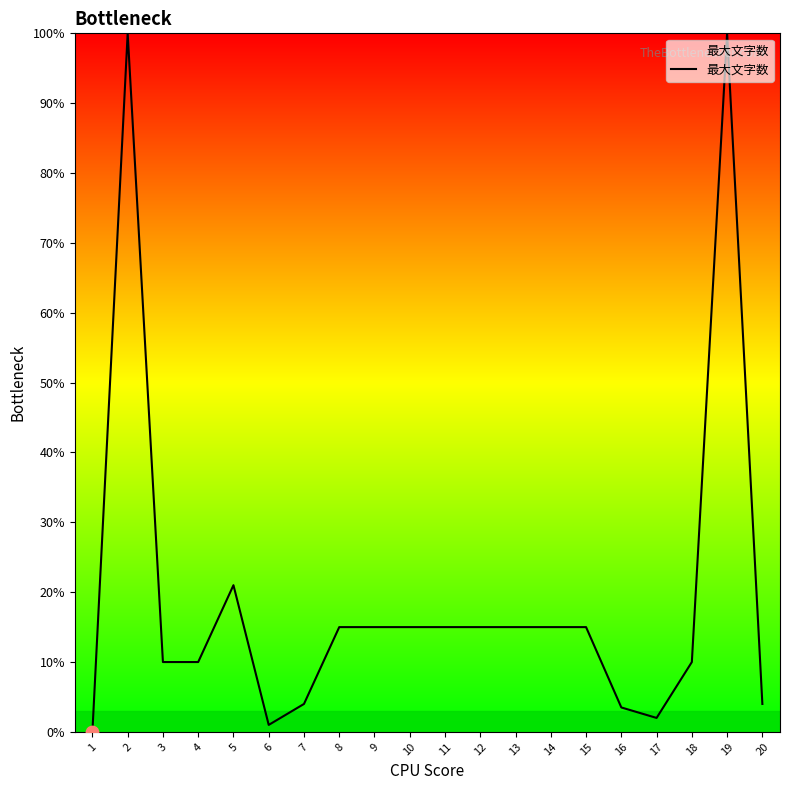

Approximately how many times larger is the value at 7 compared to 17?

2.0